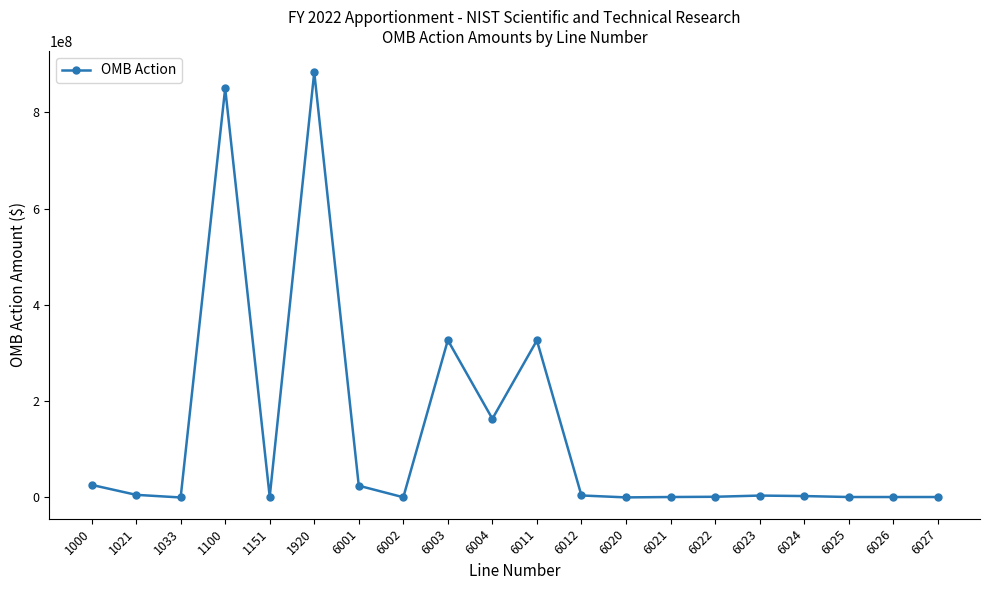

What is the minimum value shown in the chart?

59504